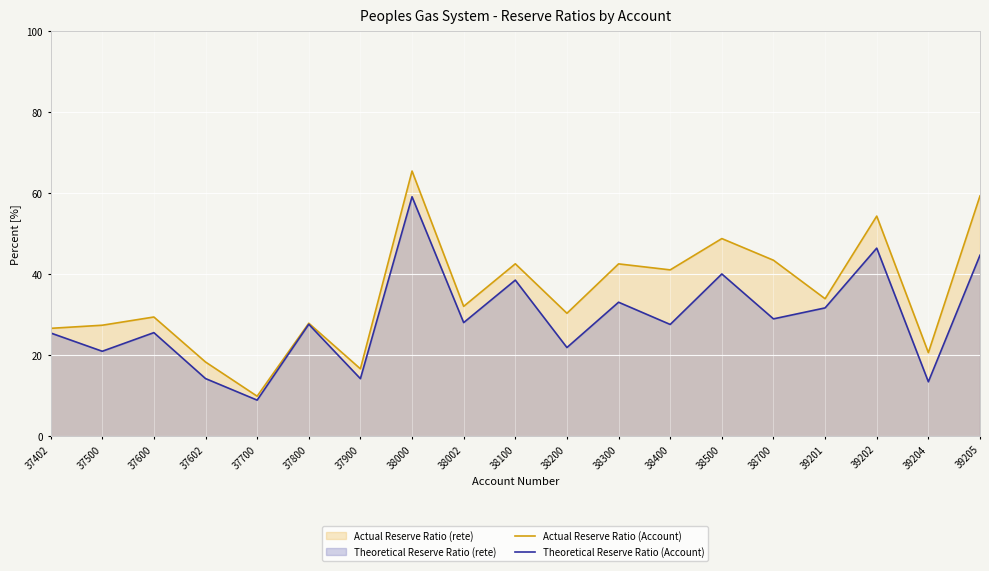

Rank the series at 37402 from highest to lowest value.

Actual Reserve Ratio (Account), Theoretical Reserve Ratio (Account)